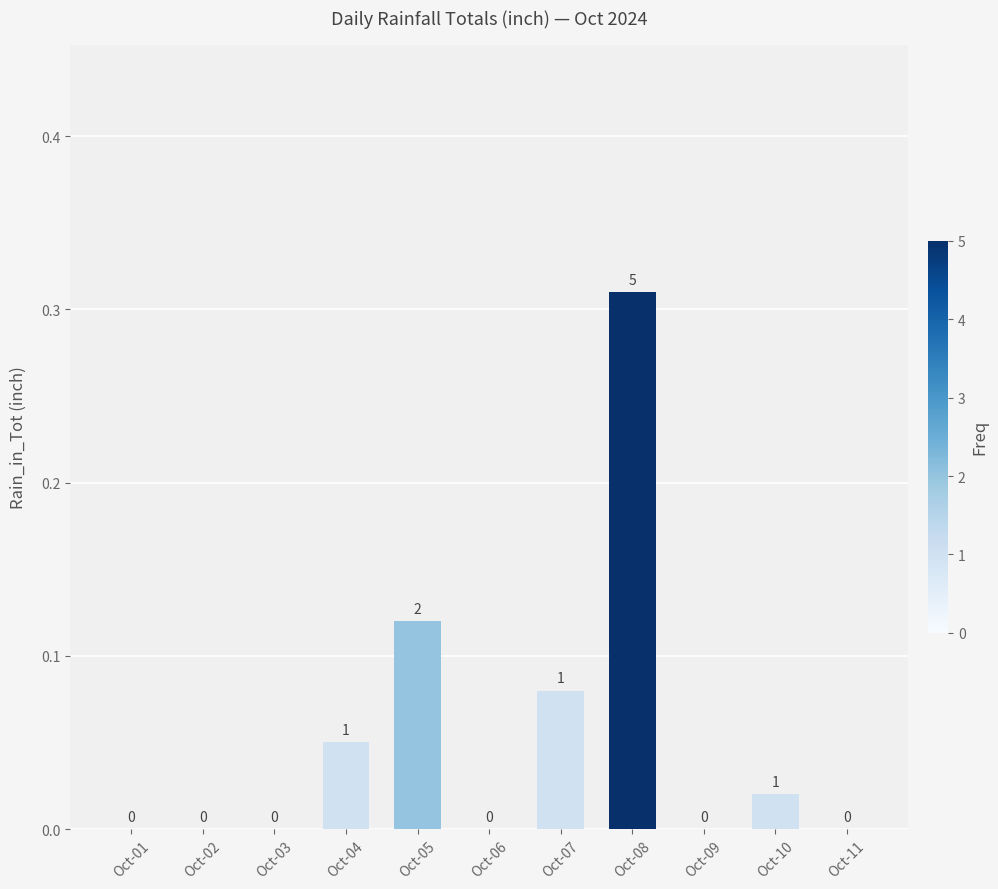

The chart shows a value of 0.0 at Oct-03. True or false?

True